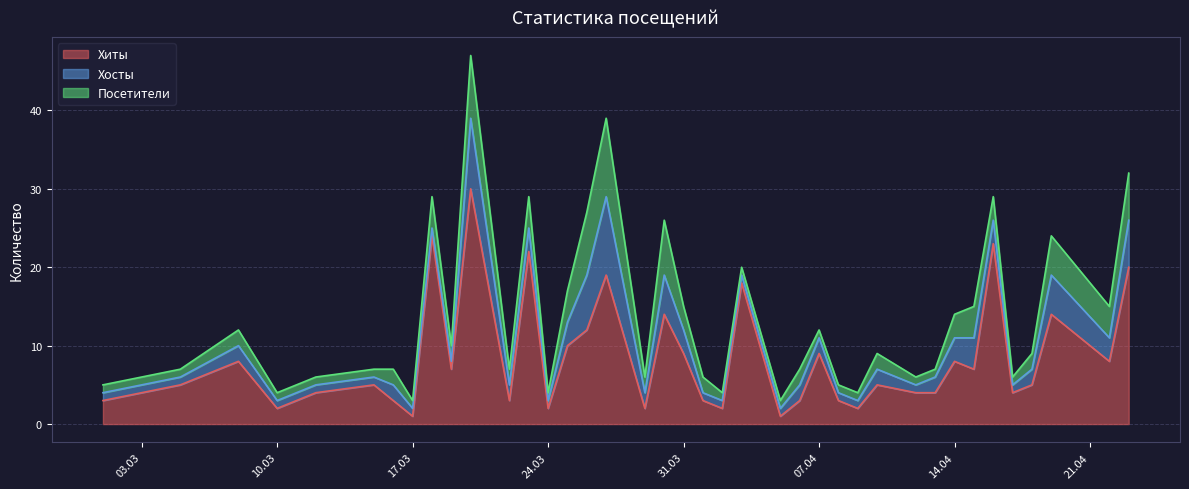

What is the highest value of the Хиты series?

30